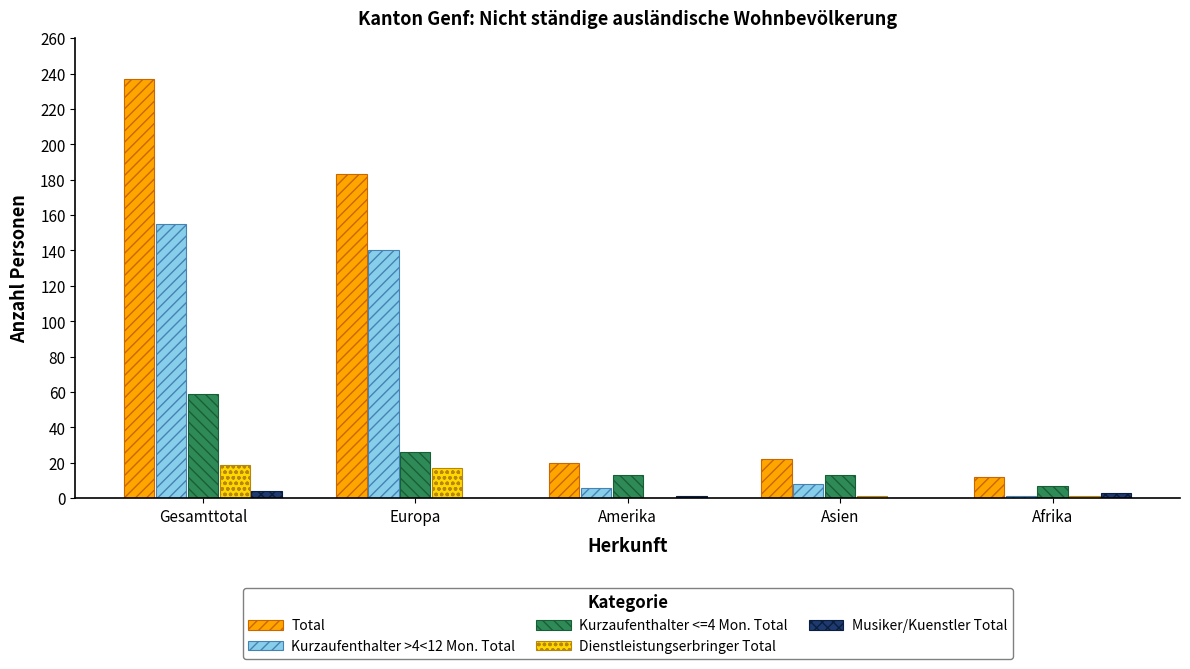

Which category has the highest value in the Total series?

Gesamttotal